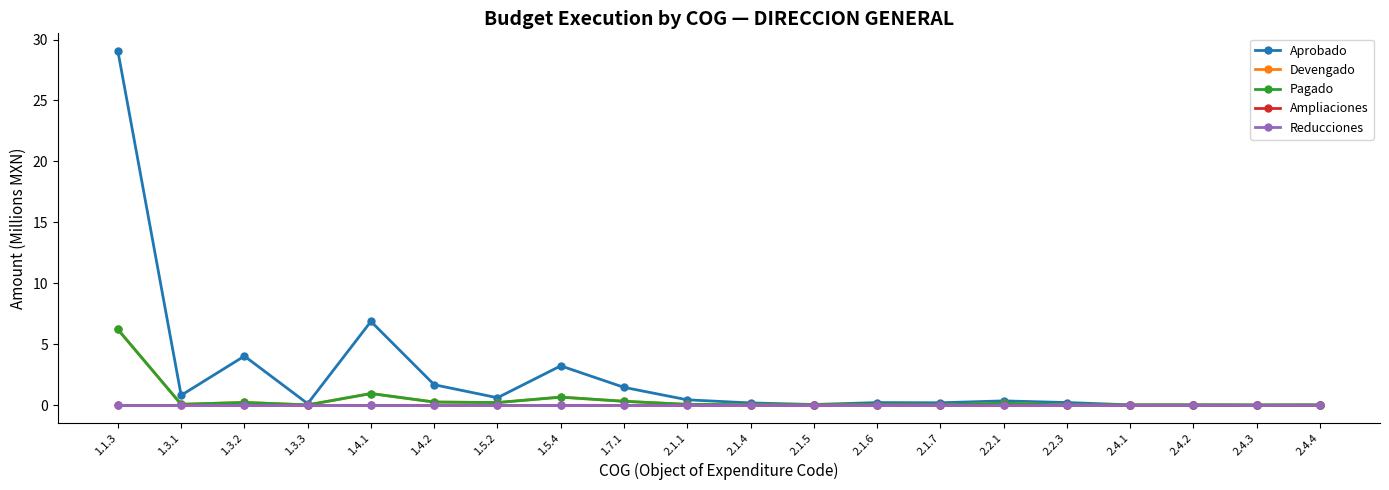

The Aprobado series shows 0.0 at 2.4.2. True or false?

False